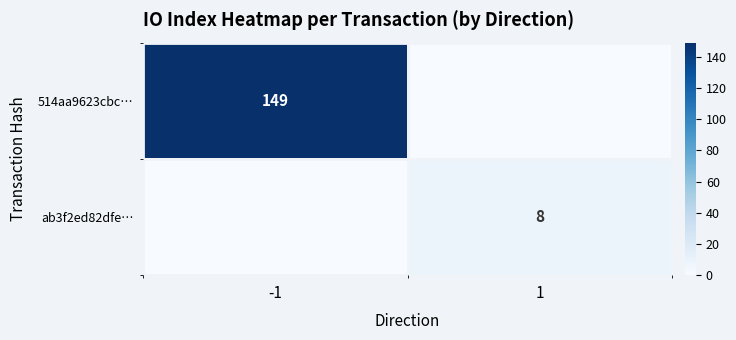

What is the maximum value shown in the chart?

149